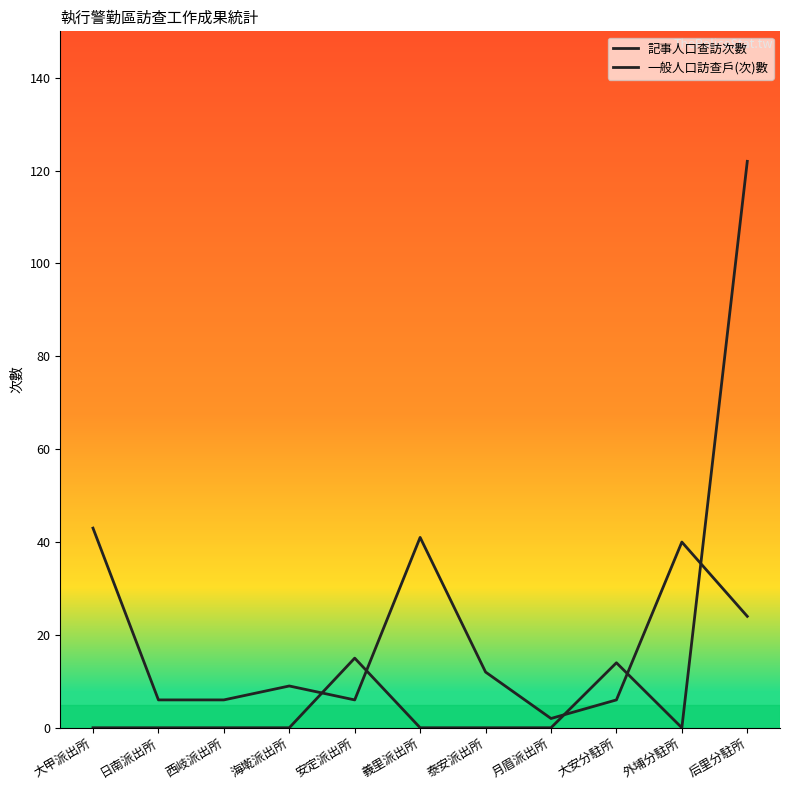

What is the label of the 10th point from the right?

日南派出所